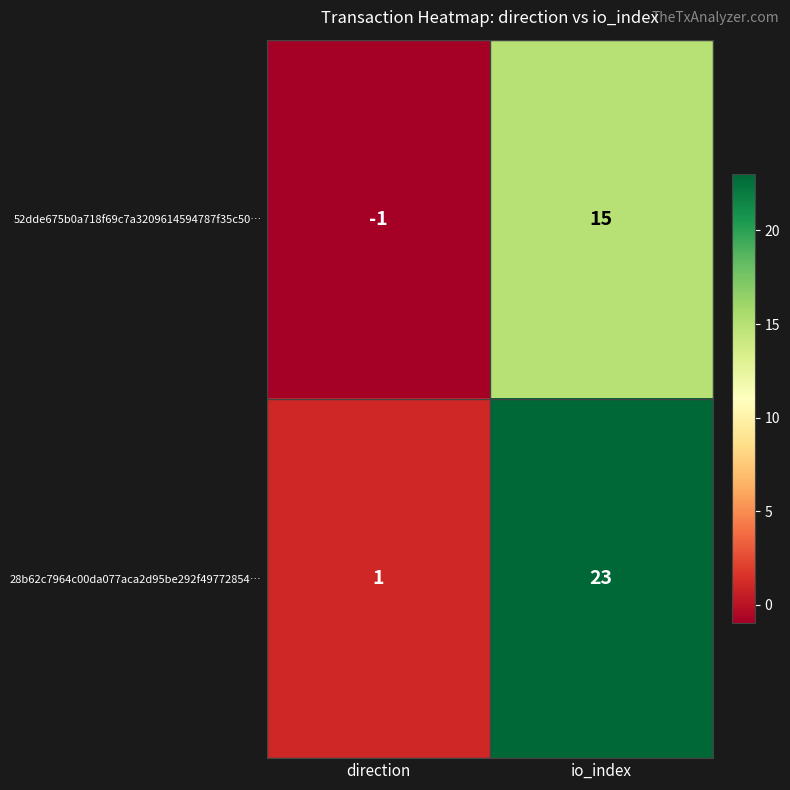

The 52dde675b0a718f69c7a3209614594787f35c50… series shows 25 at io_index. True or false?

False